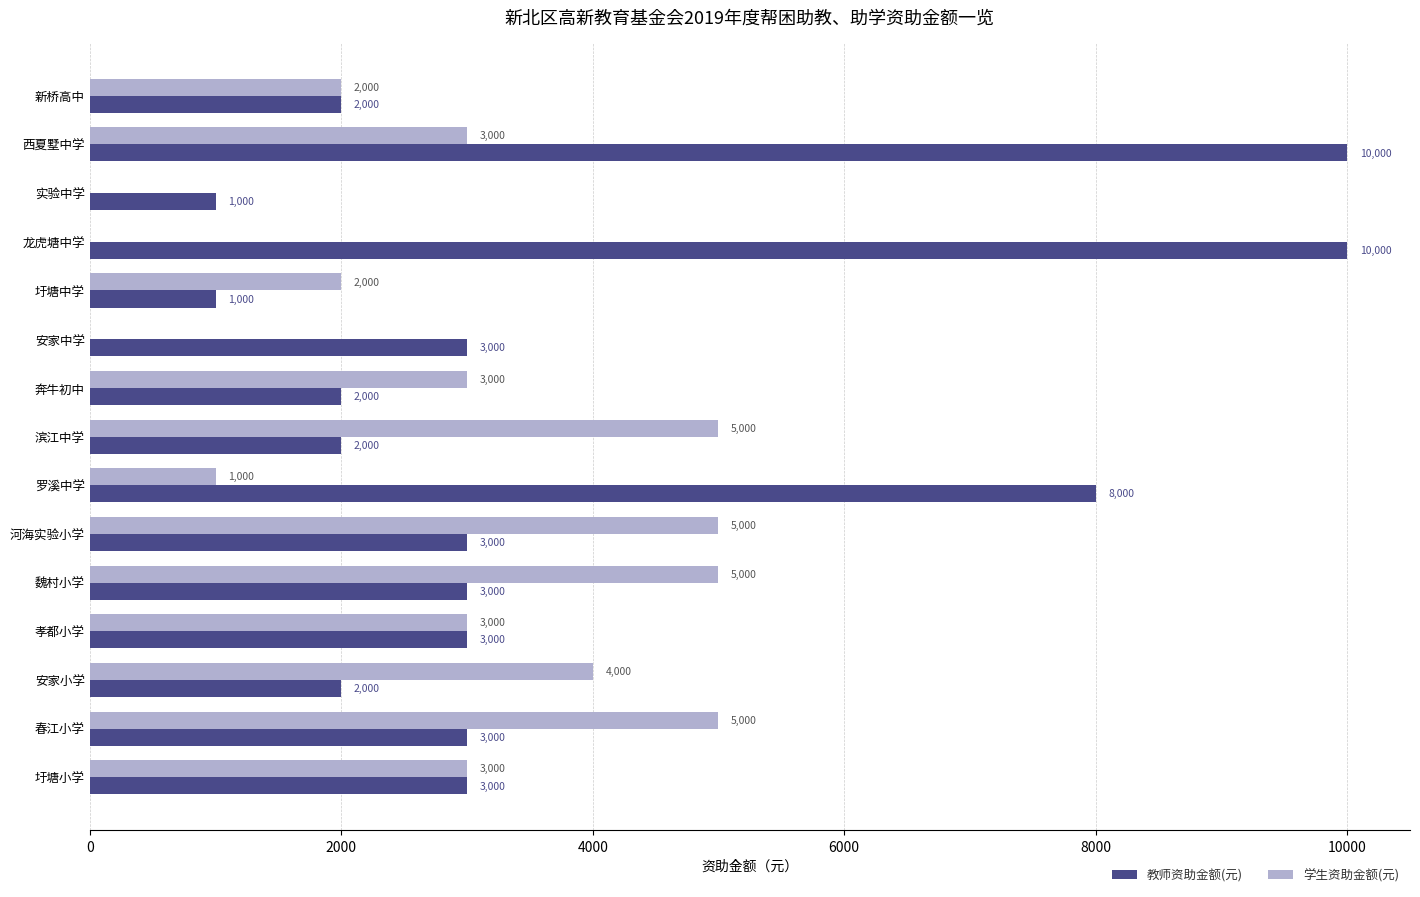

What is the approximate value of 学生资助金额(元) at 西夏墅中学?

3000